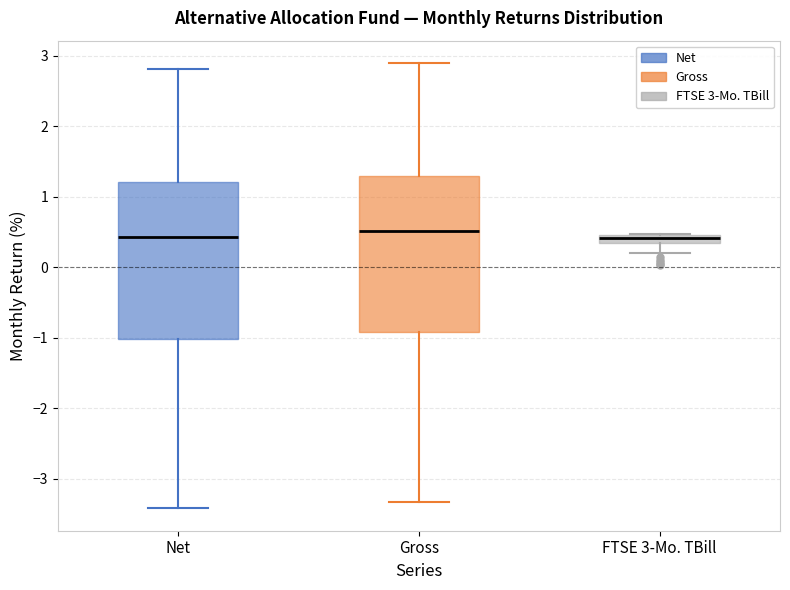

Where does the lower whisker of the box for FTSE 3-Mo. TBill end on the y-axis? The values are not printed on the chart, so give them approximately, as read against the axis.

0.2